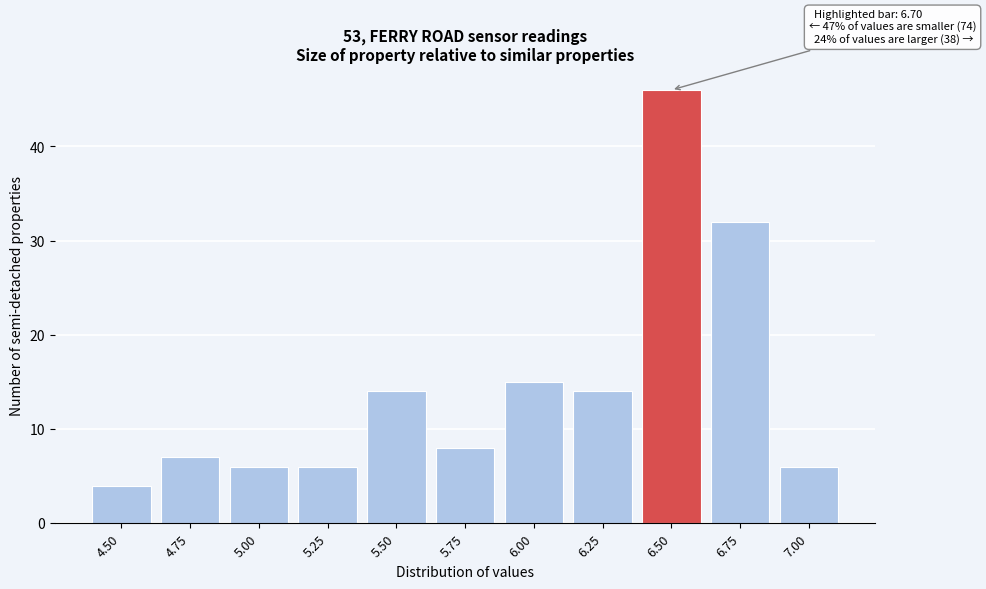

Reading left to right, what are all the values shown in this chart?

4.50=4	4.75=7	5.00=6	5.25=6	5.50=14	5.75=8	6.00=15	6.25=14	6.50=46	6.75=32	7.00=6